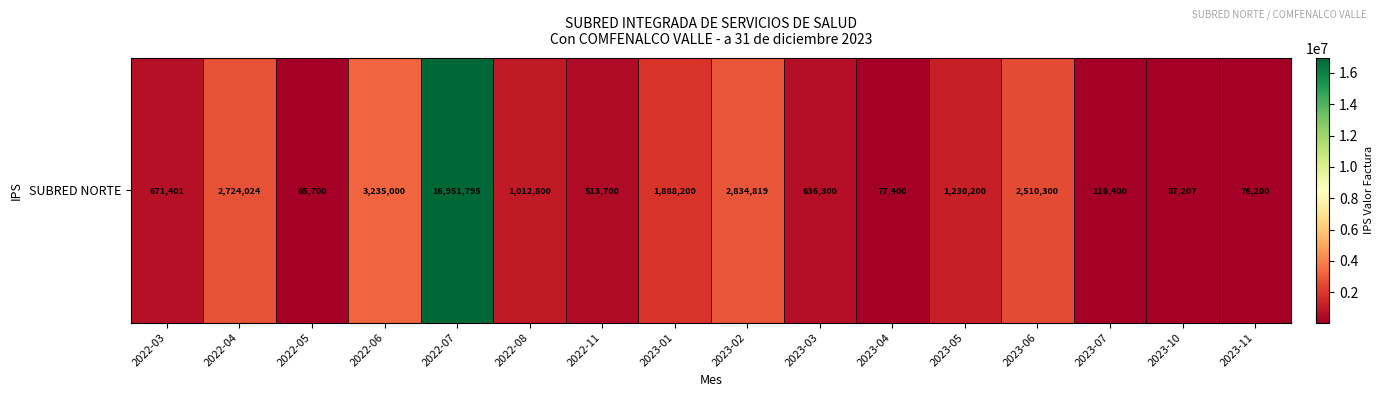

What is the average value?

2164465